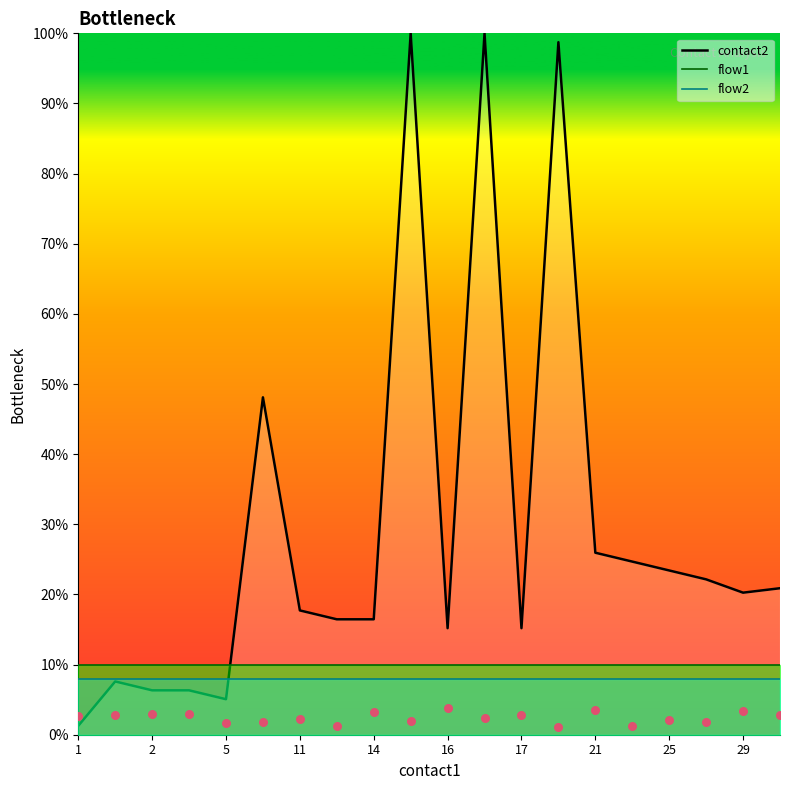

Which series reaches the maximum Y coordinate?

contact2_line